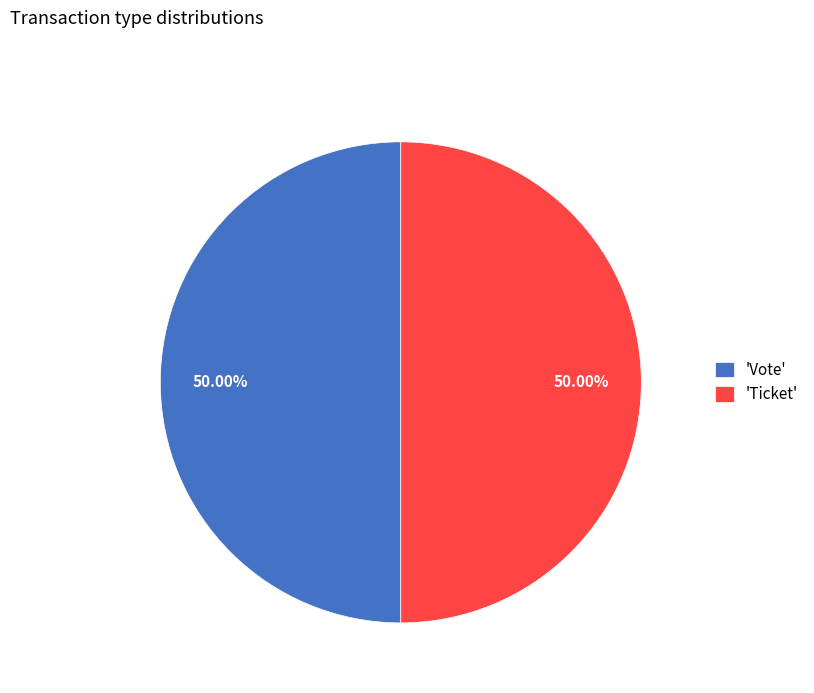

Approximately how many times larger is the value at 'Vote' compared to 'Ticket'?

1.0